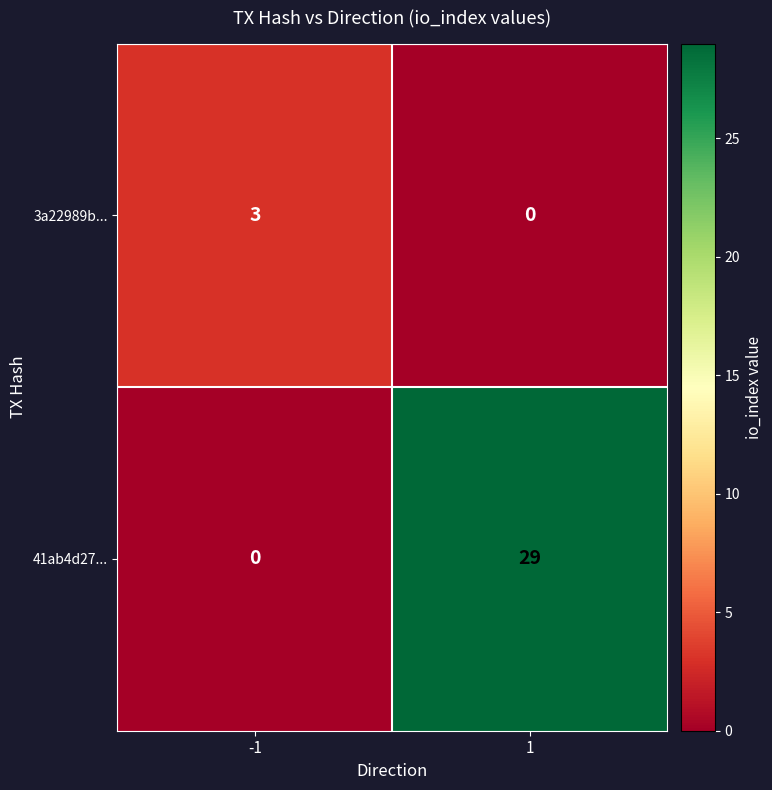

Rank the series by their maximum value, from lowest to highest.

3a22989b..., 41ab4d27...